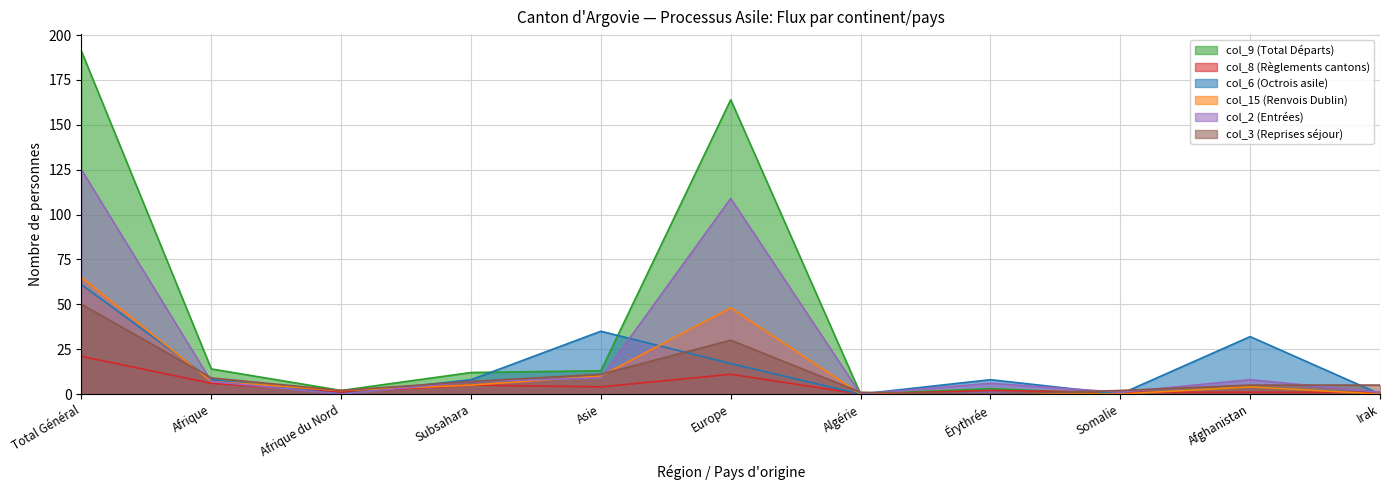

True or false: col_9 (Total Départs) has more than 0 interior local peaks.

True